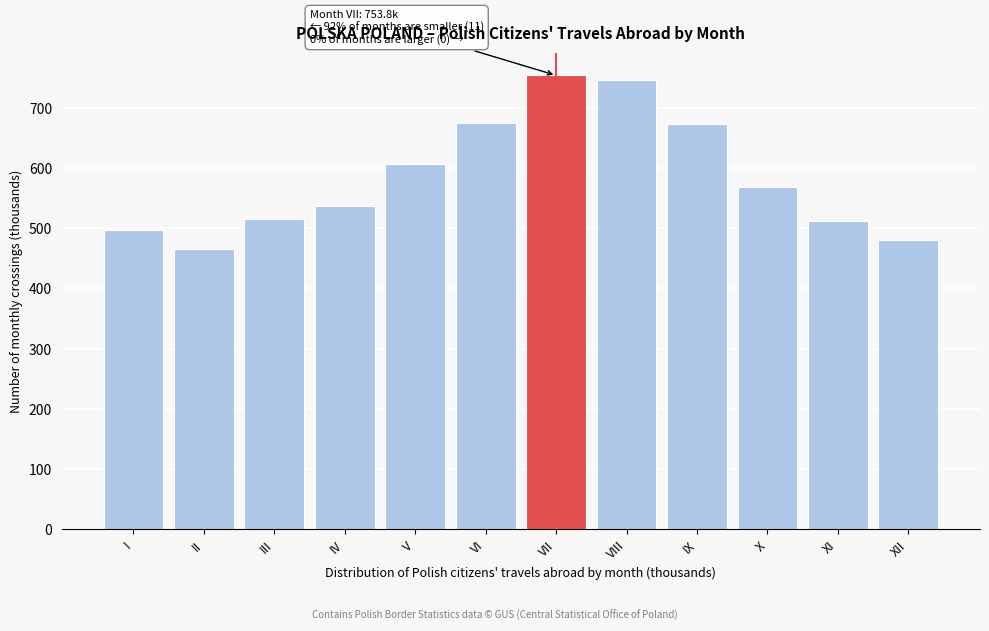

What value does the data have at XII?

480.0